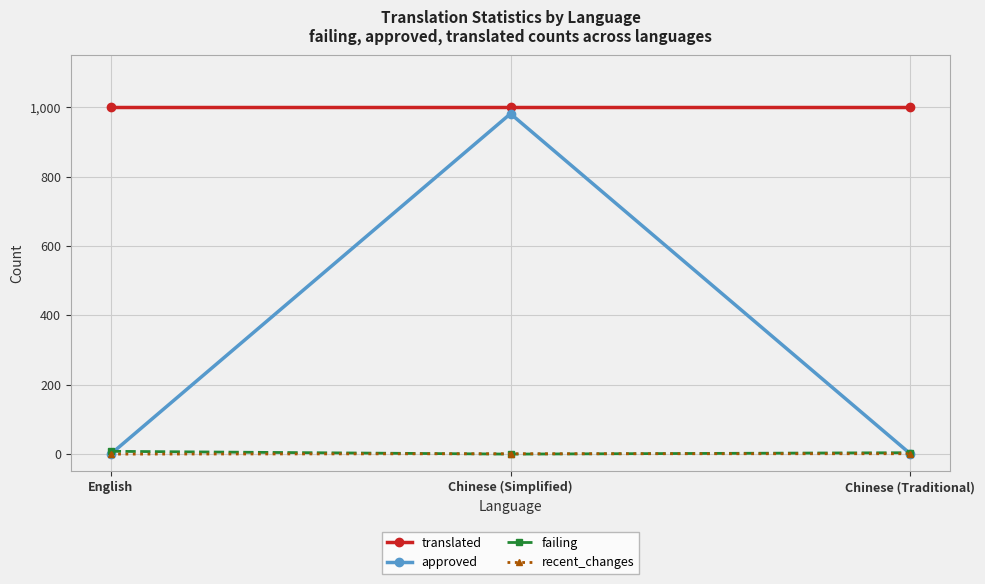

Count the number of categories in the chart.

3